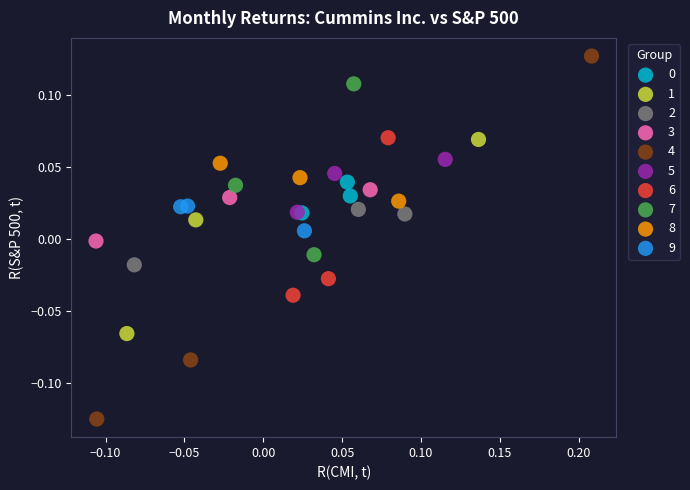

Which series contains the highest Y value?

4